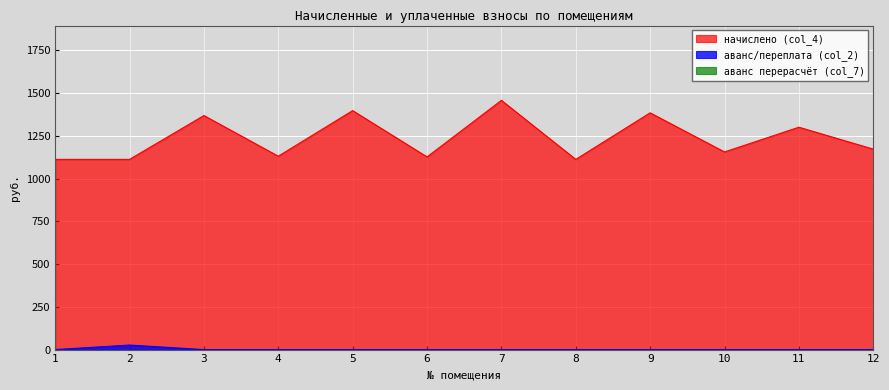

How many positive values does the аванс/переплата (col_2) series have?

1